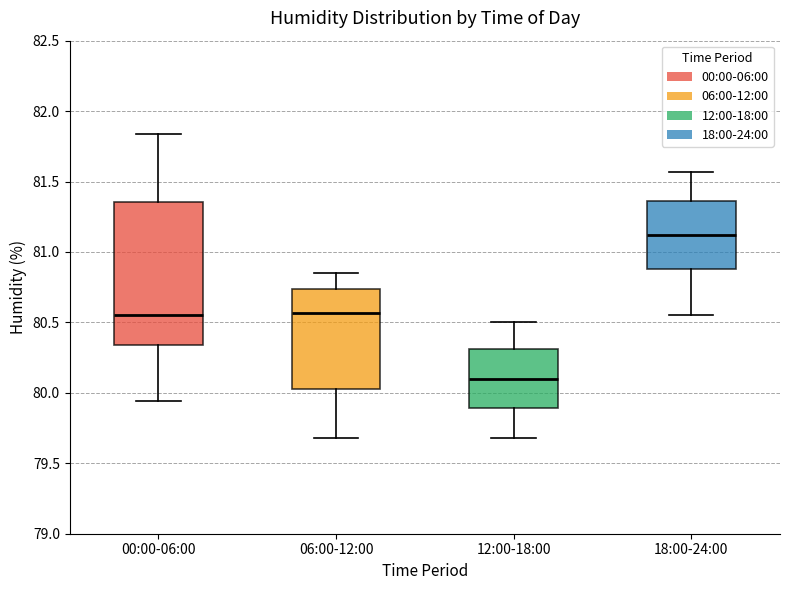

Reading left to right, transcribe this box plot: for each box, give where its median line is, the range the box spans, and where its two whiskers end, as read against the y-axis. The values are not printed on the chart, so give them approximately, as read against the axis.

00:00-06:00: median 80.55, box 80.35 to 81.35, whiskers 79.95 to 81.85
06:00-12:00: median 80.55, box 80.05 to 80.75, whiskers 79.70 to 80.85
12:00-18:00: median 80.10, box 79.90 to 80.30, whiskers 79.70 to 80.50
18:00-24:00: median 81.10, box 80.90 to 81.35, whiskers 80.55 to 81.55